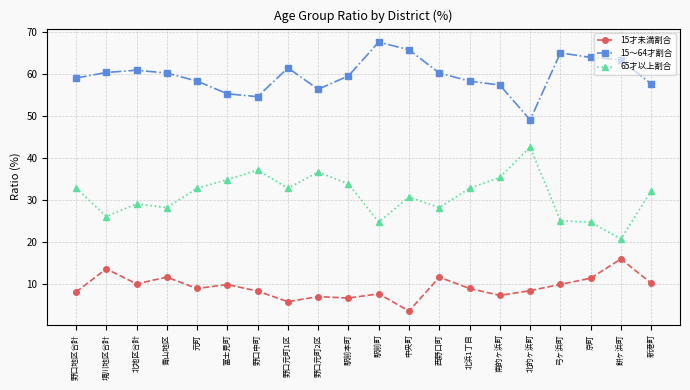

Rank the series at 元町 from highest to lowest value.

15～64才割合, 65才以上割合, 15才未満割合